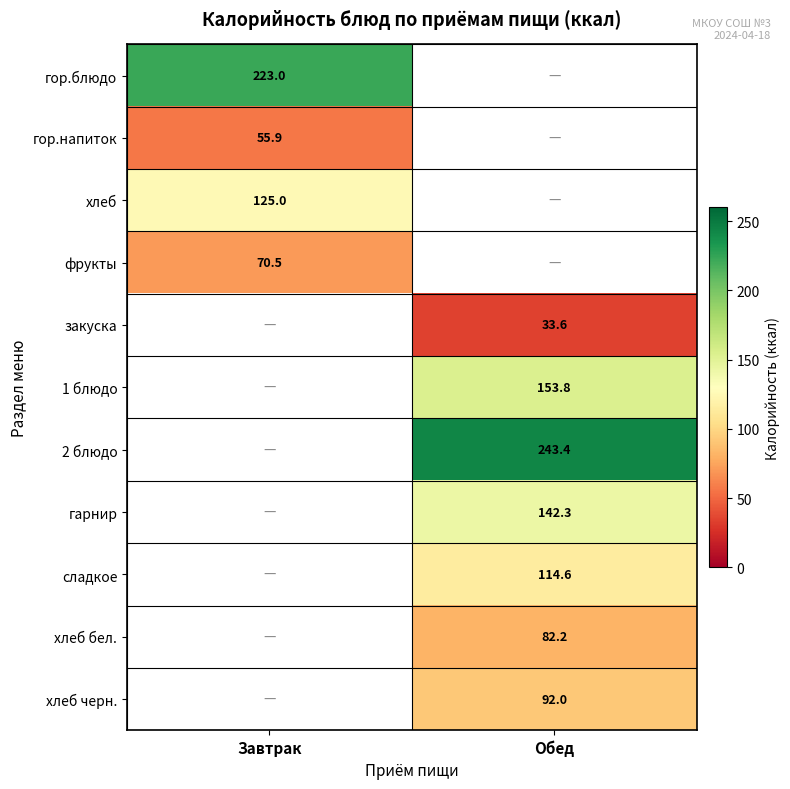

What is the spread (max minus min) of values at Завтрак?

167.1